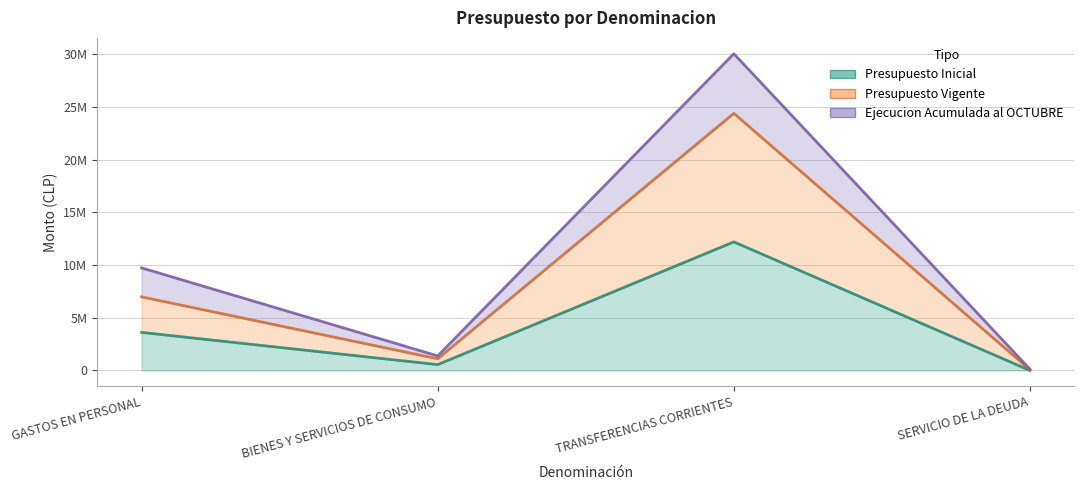

How many values in the Presupuesto Inicial series are below 3610928?

2